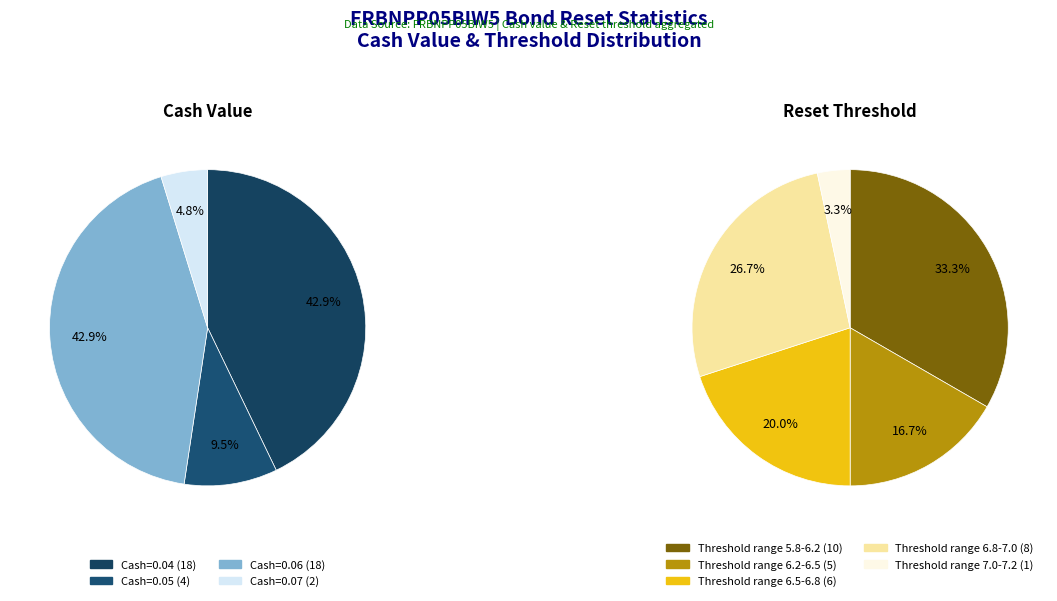

Combined, do 14 and 20 account for over 50%?

No